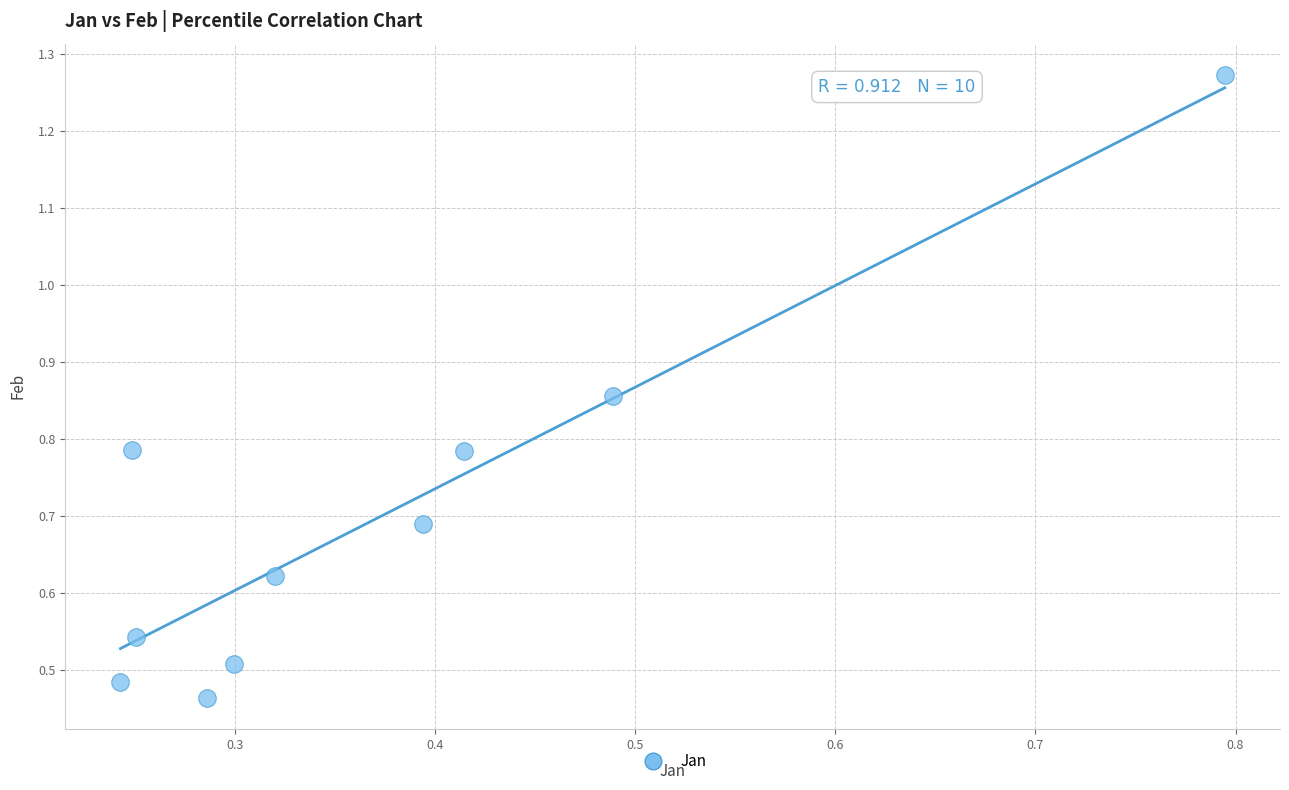

What is the average X value?

0.4